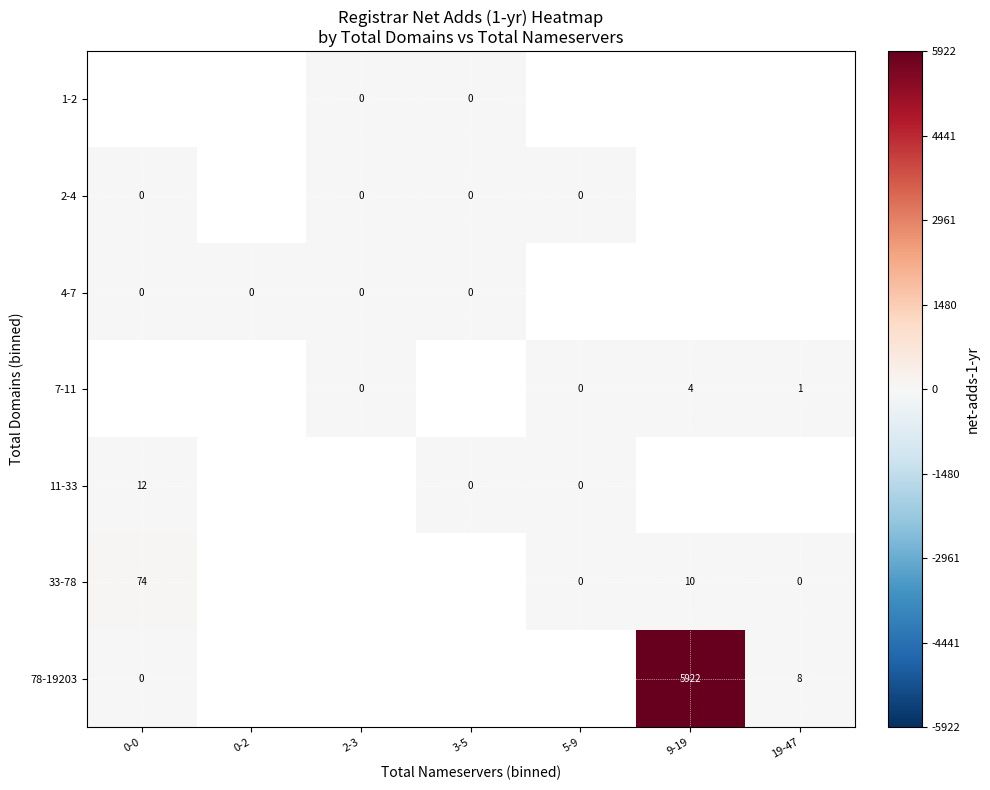

The value of 7-11 at 19-47 is 1. True or false?

True